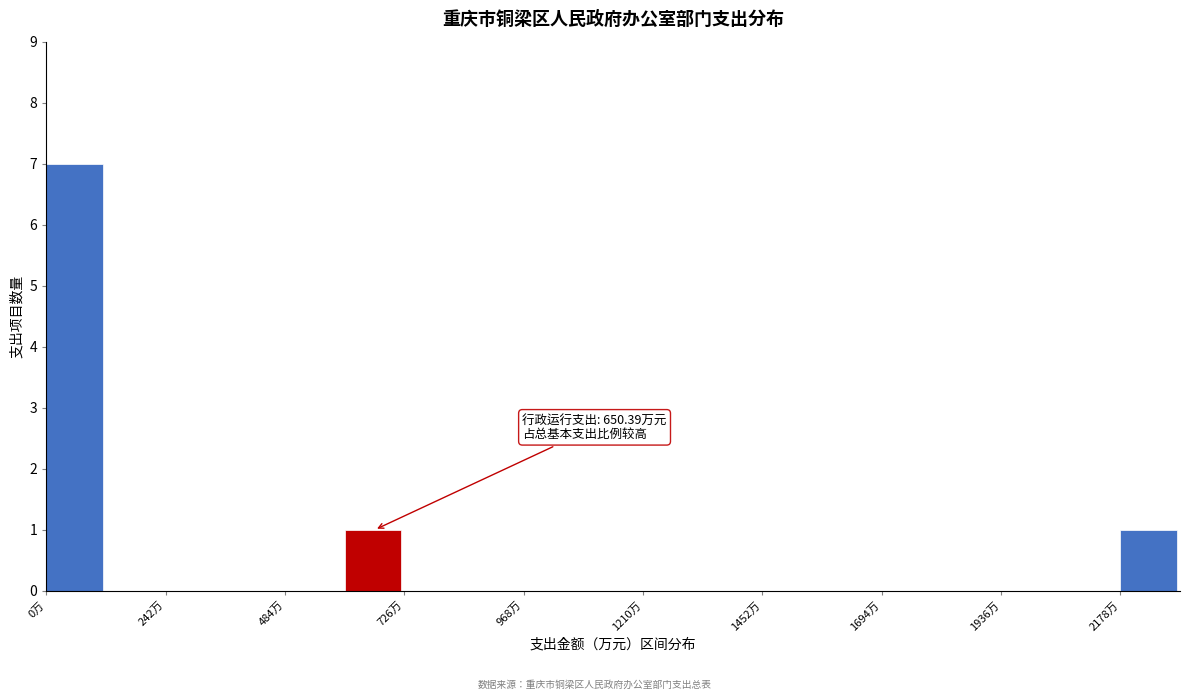

Read against the x-axis, roughly where is the centre of the tallest bar?

50